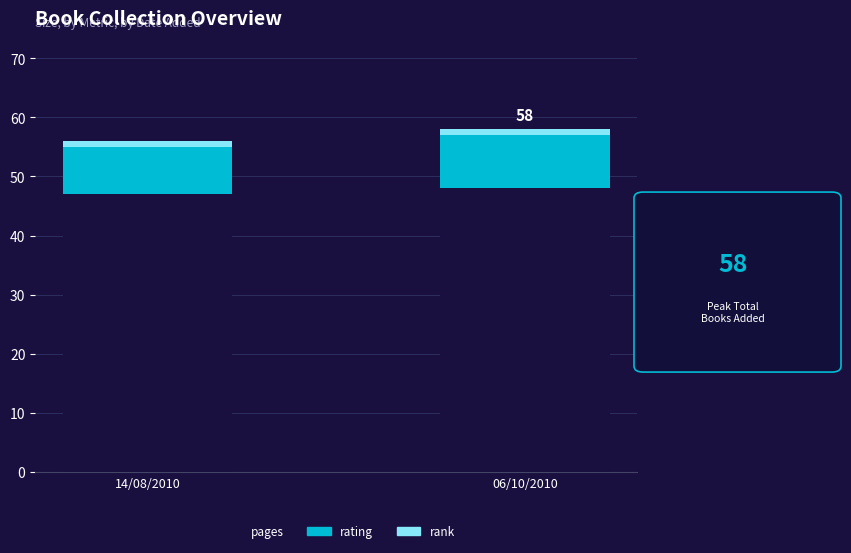

What is the minimum value for pages?

47